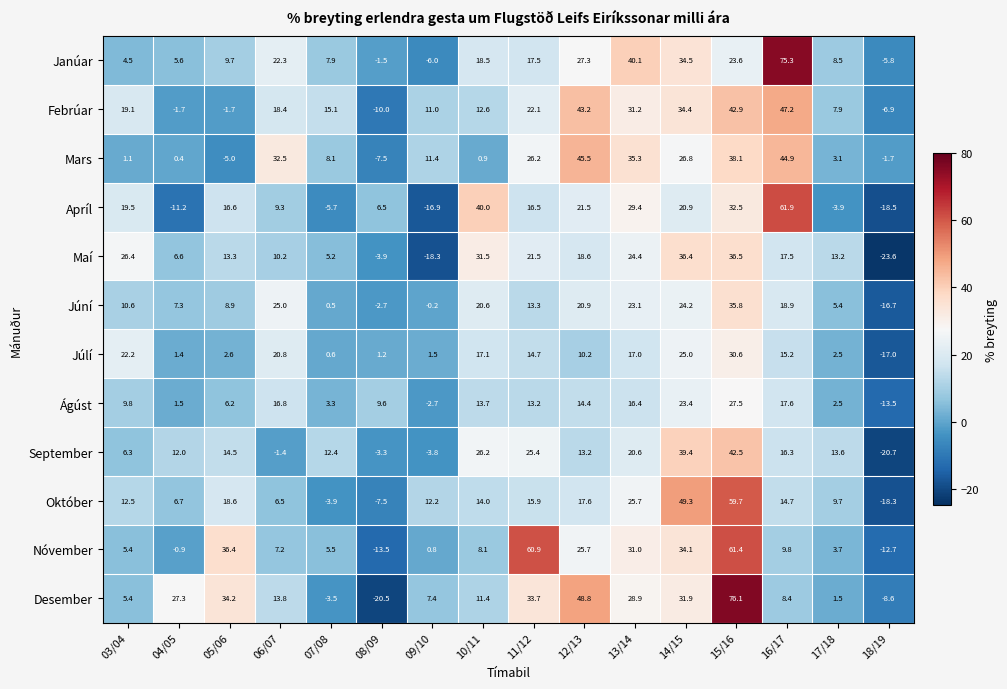

Rank the series by their maximum value, from lowest to highest.

Ágúst, Júlí, Júní, Maí, September, Mars, Febrúar, Október, Nóvember, Apríl, Janúar, Desember